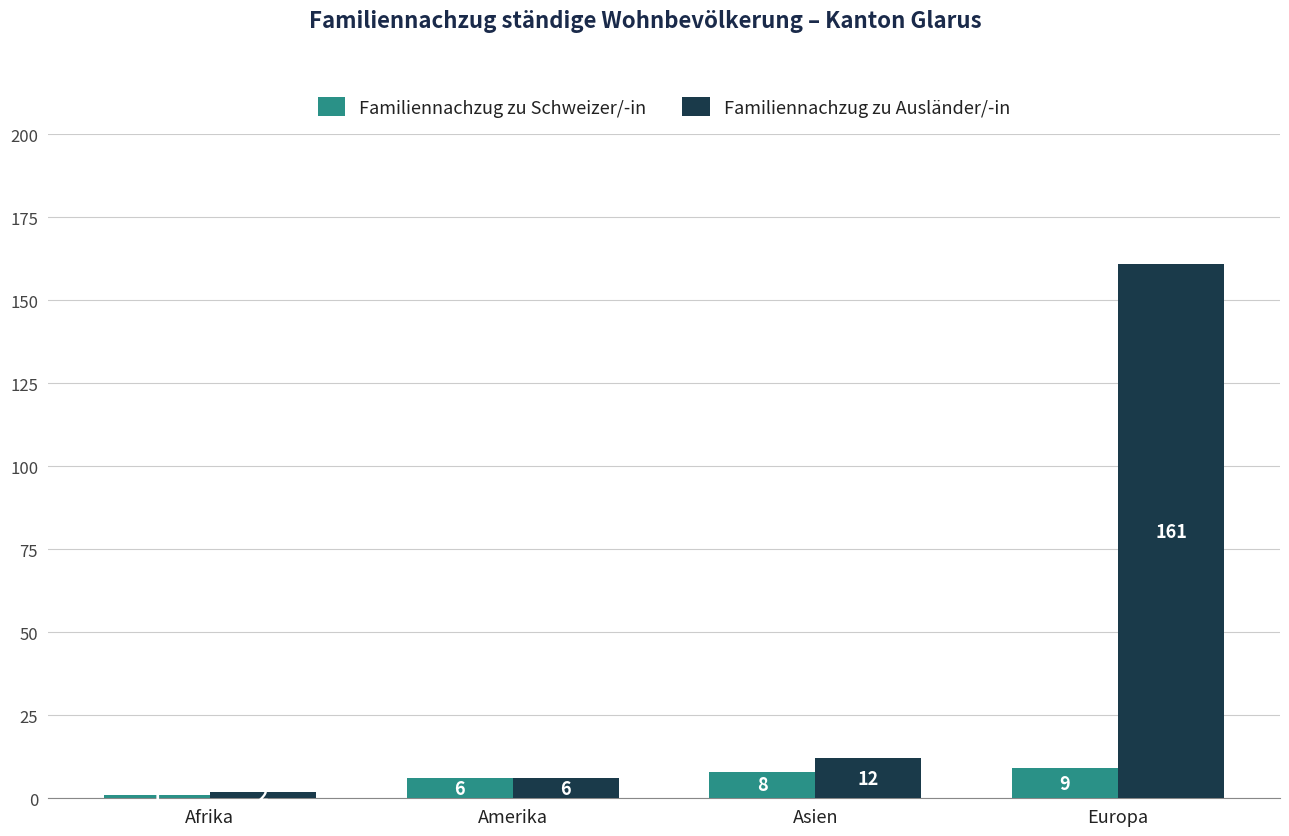

What is the label of the 4th bar from the left?

Europa